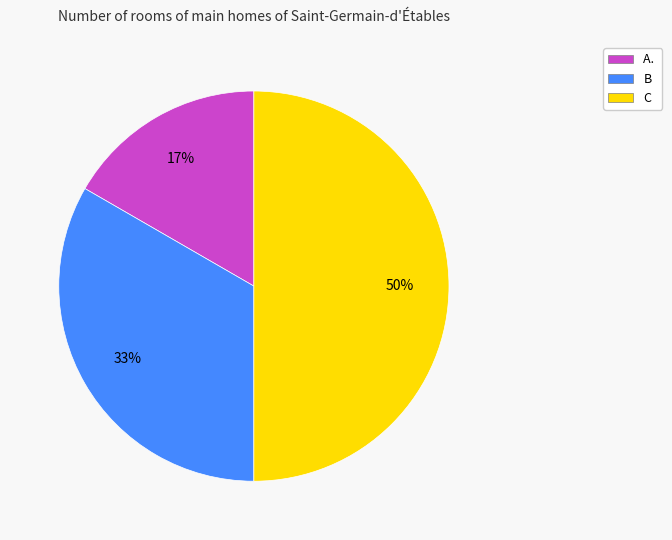

Is A. the majority of the pie?

No